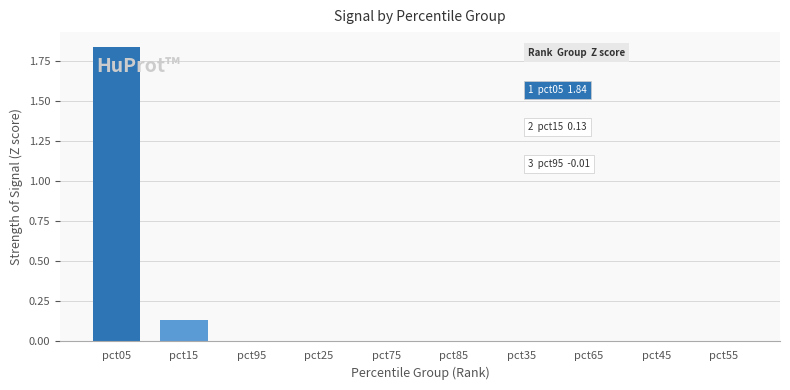

Between pct15 and pct55, which is larger?

pct15